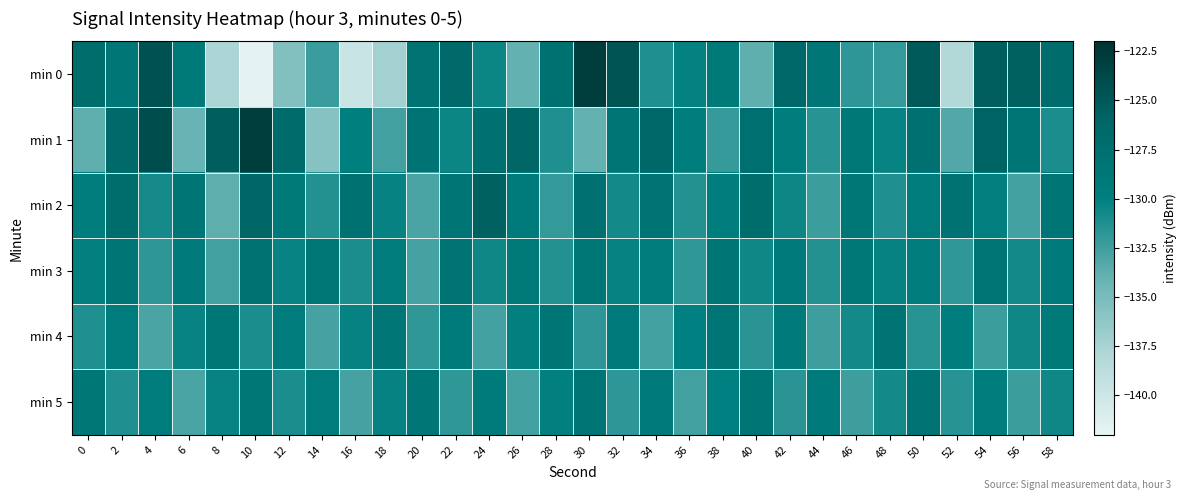

List the series in order of their peak value, highest first.

min 0, min 1, min 2, min 3, min 4, min 5